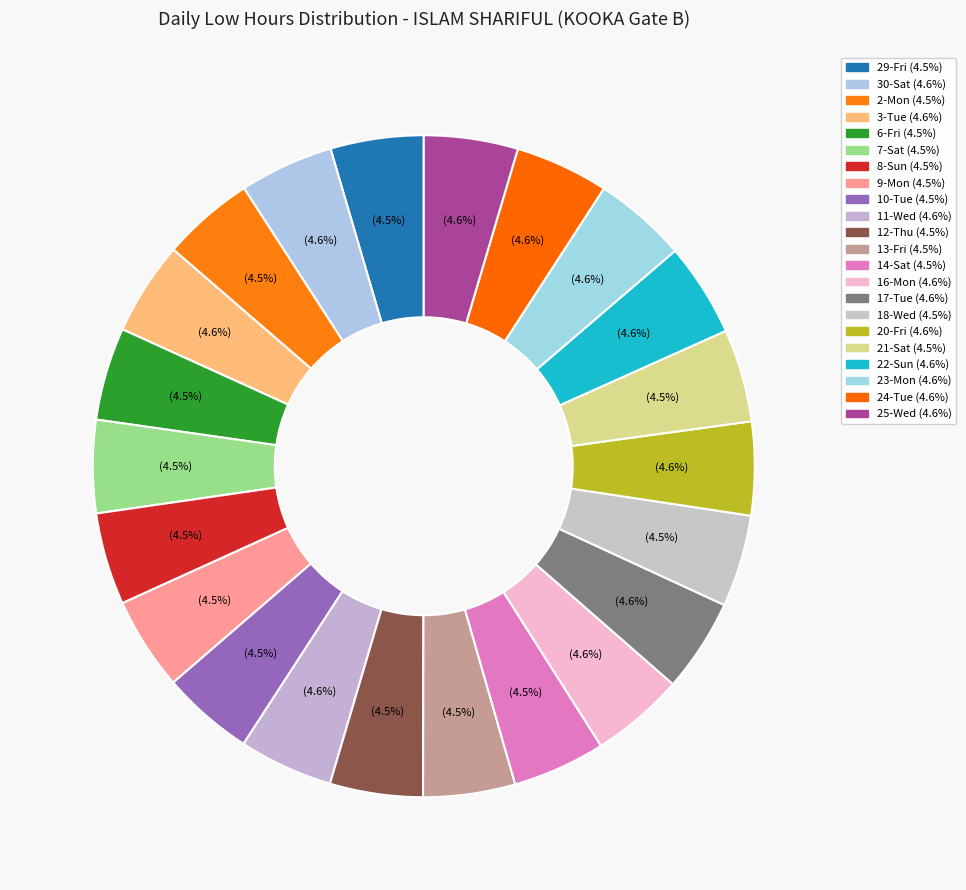

Is there a majority slice in this chart?

No